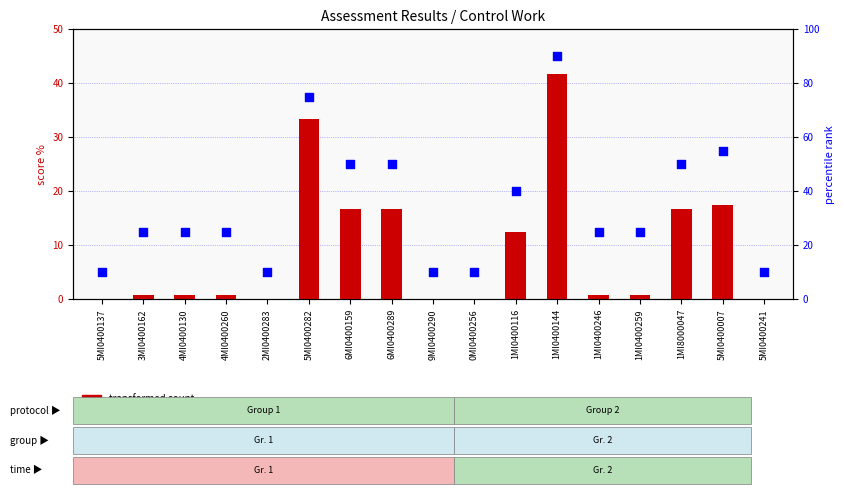

Which series has the largest total across all categories?

percentile rank within the sample